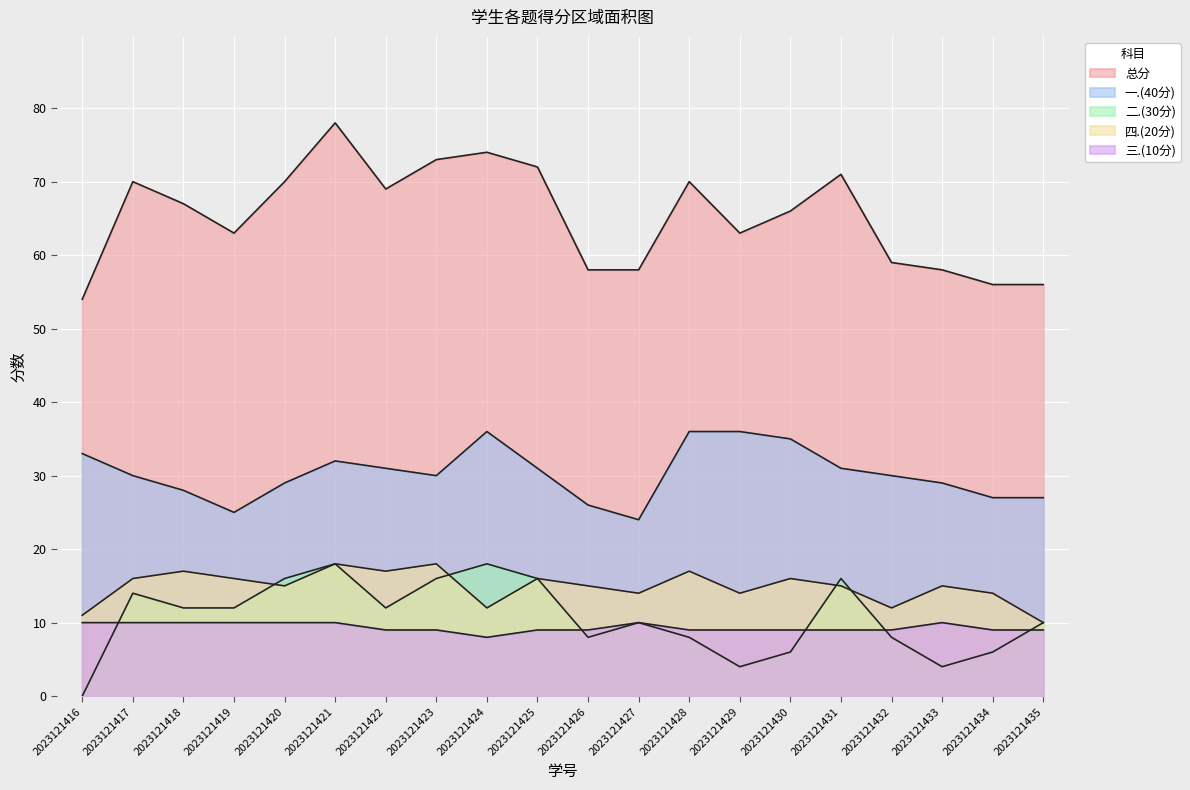

Where is 总分 nearest to the value 66?

2023121430